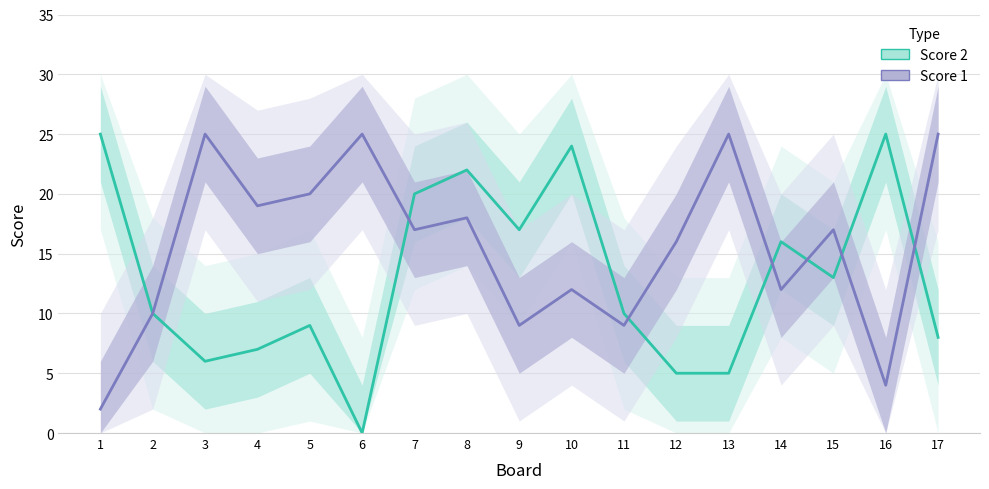

How many distinct data groups are displayed?

2